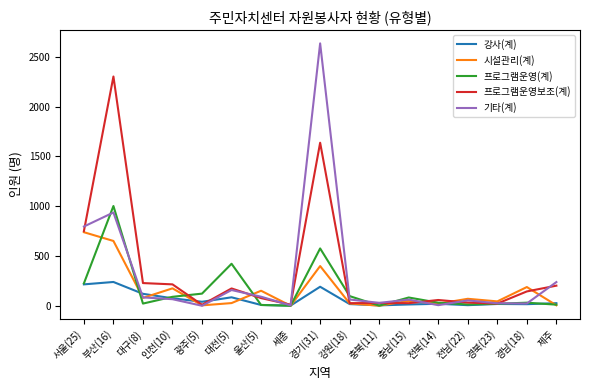

What is the maximum value shown in the chart?

2636